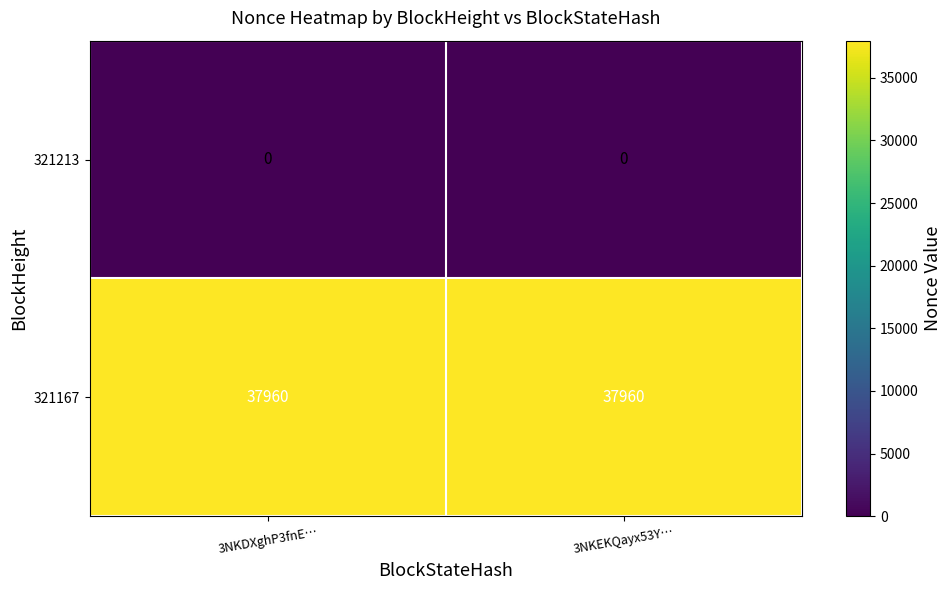

The 321213 series shows 0 at 3NKDXghP3fnE…. True or false?

True